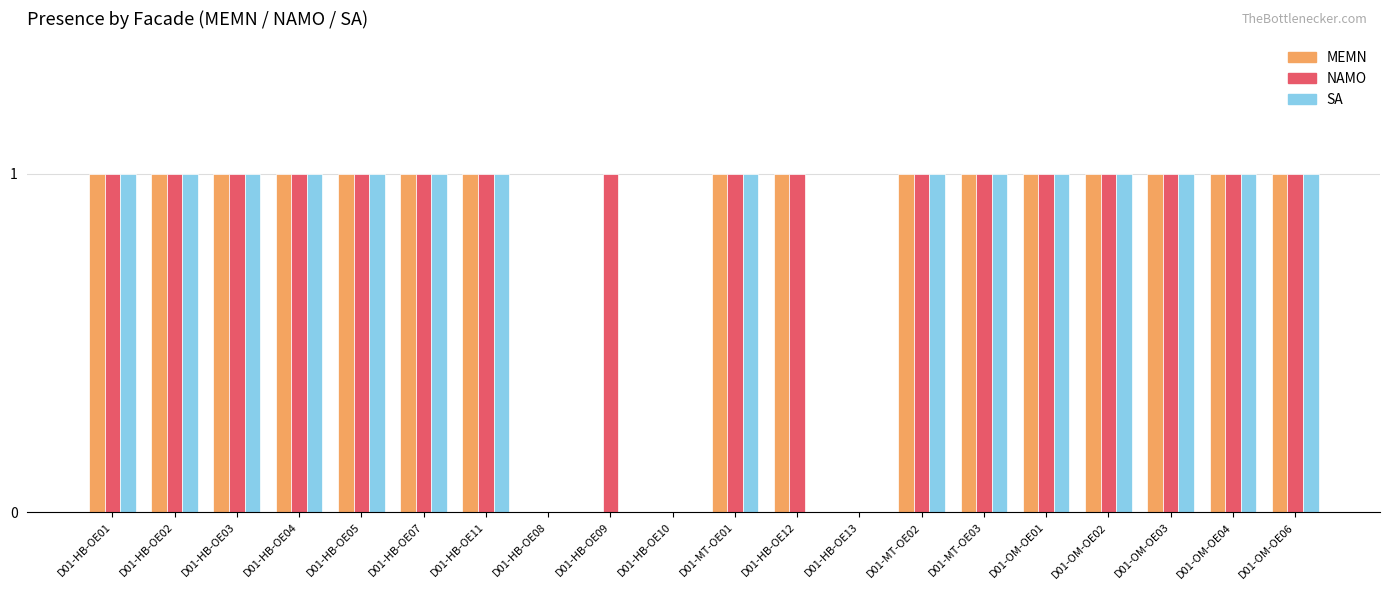

Reading left to right, transcribe all the data shown in this chart.

MEMN: 1	1	1	1	1	1	1	0	0	0	1	1	0	1	1	1	1	1	1	1
NAMO: 1	1	1	1	1	1	1	0	1	0	1	1	0	1	1	1	1	1	1	1
SA: 1	1	1	1	1	1	1	0	0	0	1	0	0	1	1	1	1	1	1	1